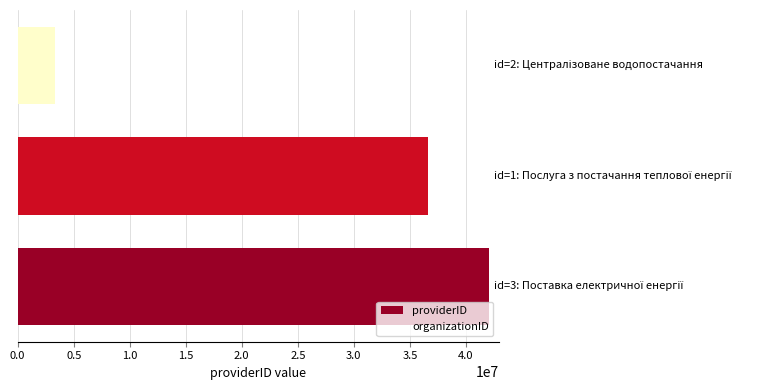

How many bars are there in total?

3